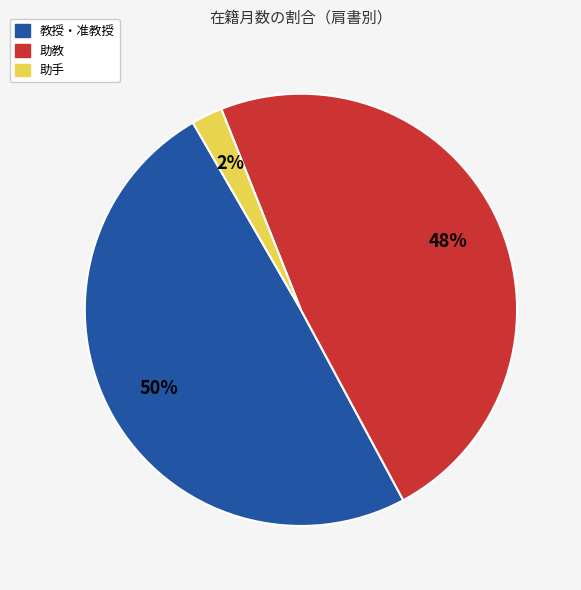

How many slices are in this pie chart?

3